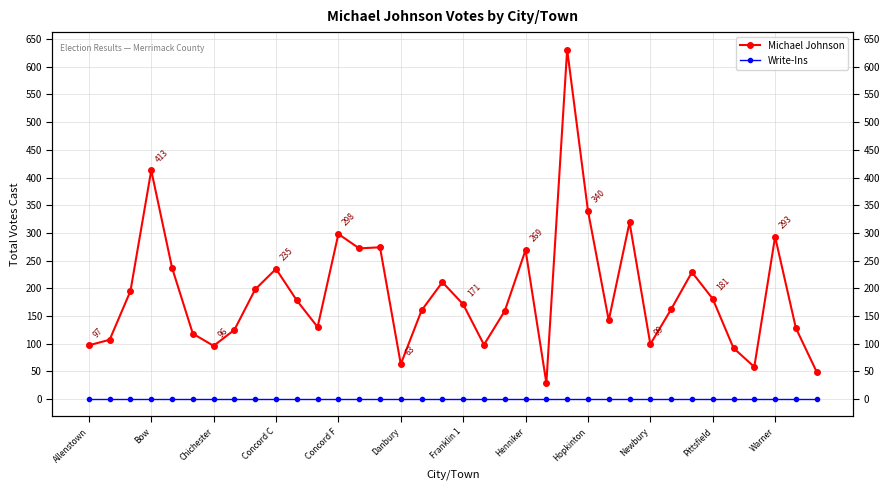

Does the chart display data point markers on the line(s)?

Yes